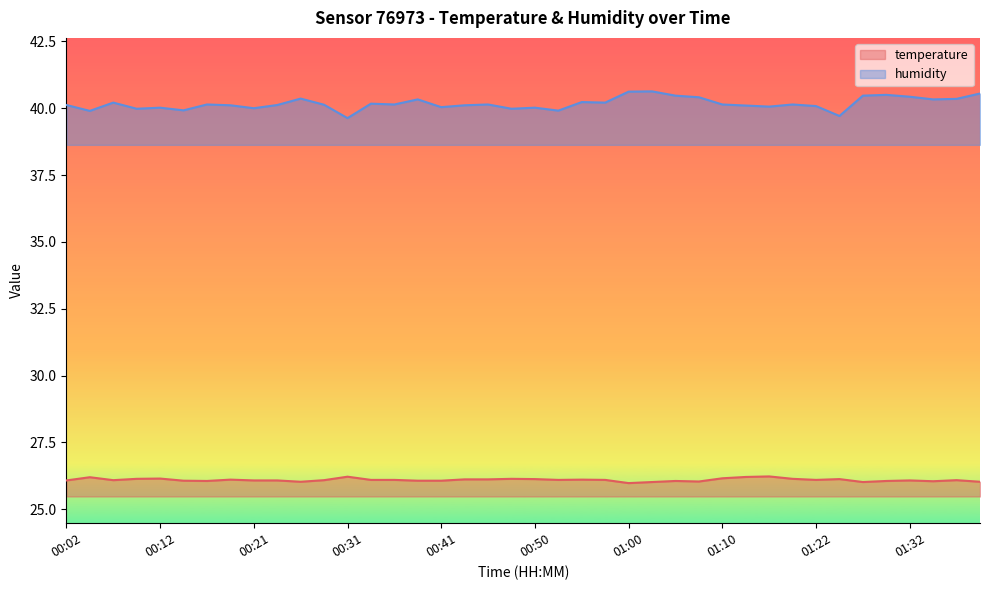

True or false: temperature and humidity cross at least once.

False